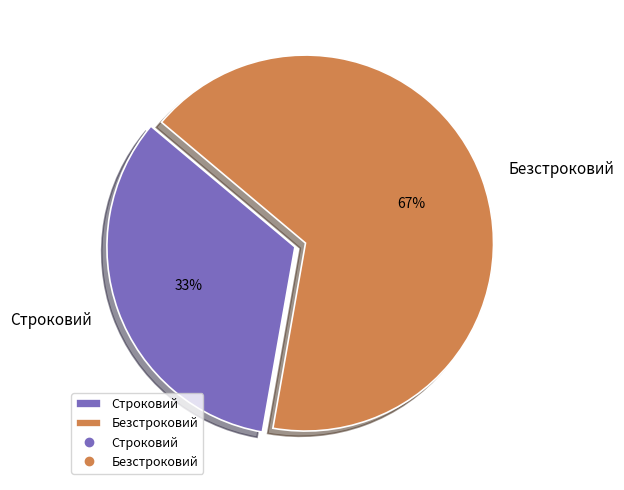

Between Строковий and Безстроковий, which is larger?

Безстроковий